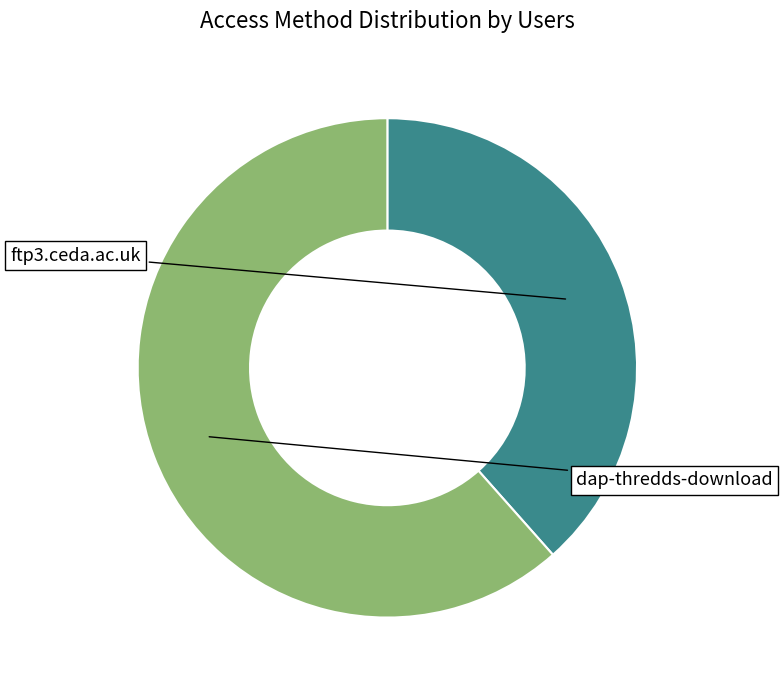

Count the number of slices in the pie.

2